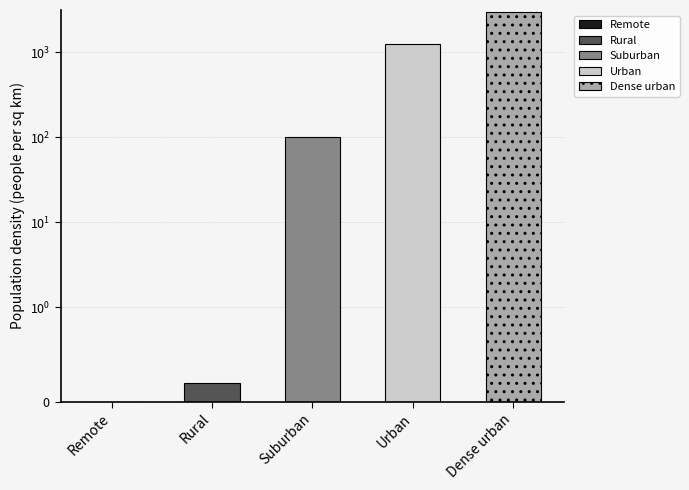

True or false: the data shows 140.3 at Suburban.

False